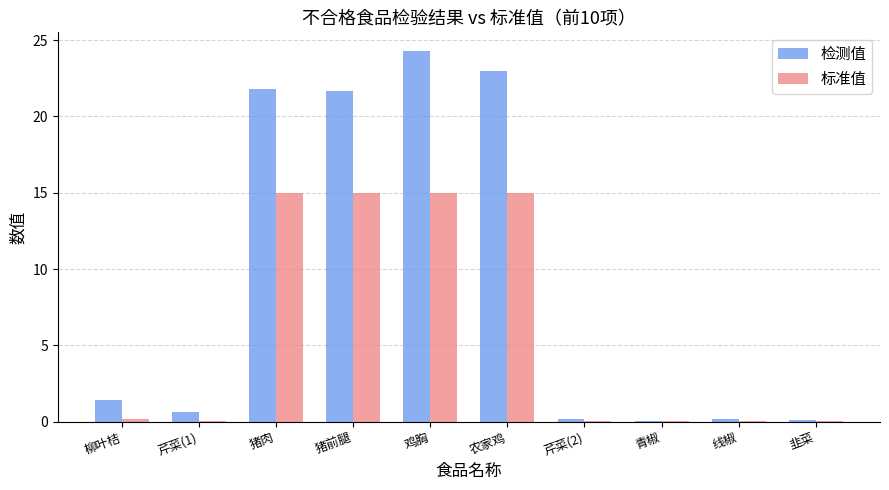

At which label does 检测值 reach its peak?

鸡胸